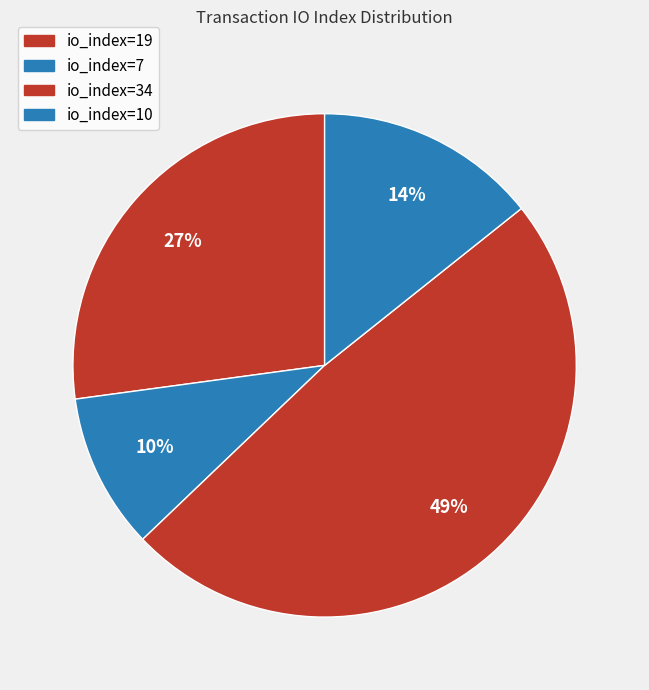

What percentage is NOT represented by io_index=7?

90.0%